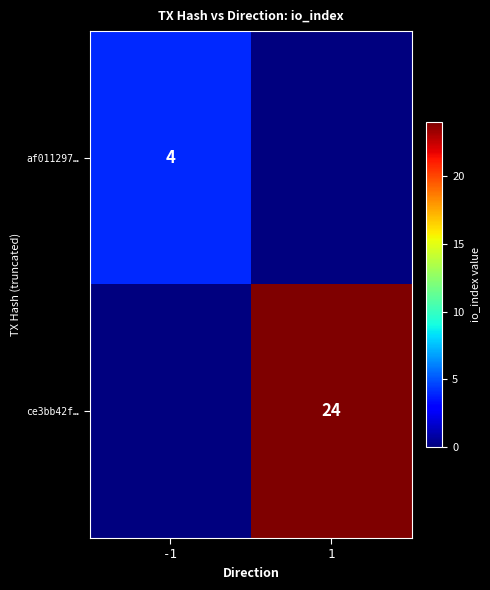

Is it true that af011297… equals 6 at -1?

False